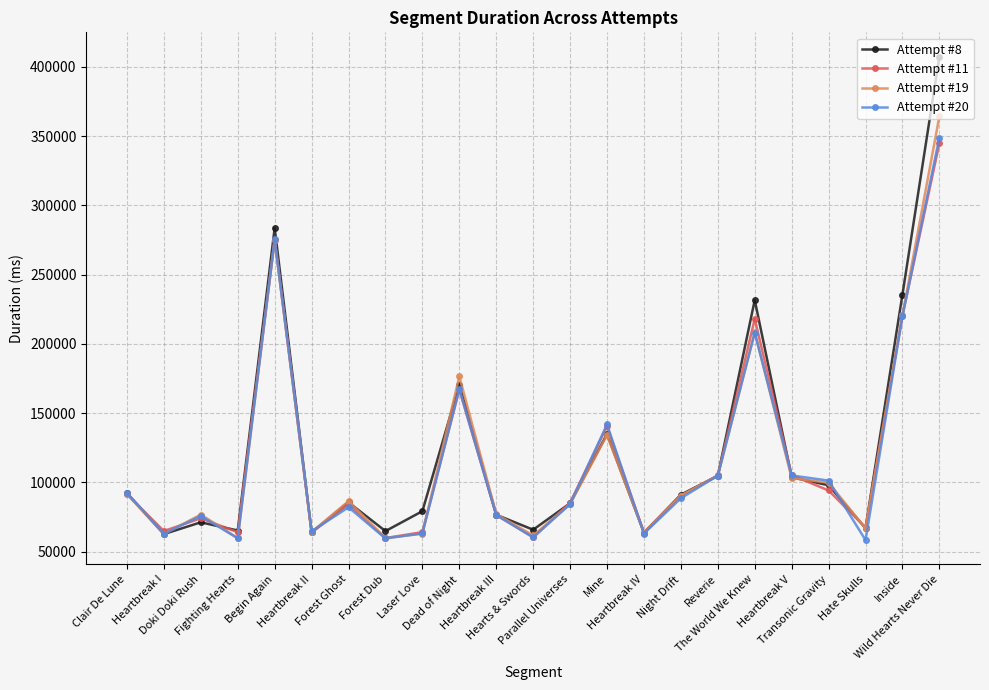

Where is the first local minimum for Attempt #11?

Heartbreak I